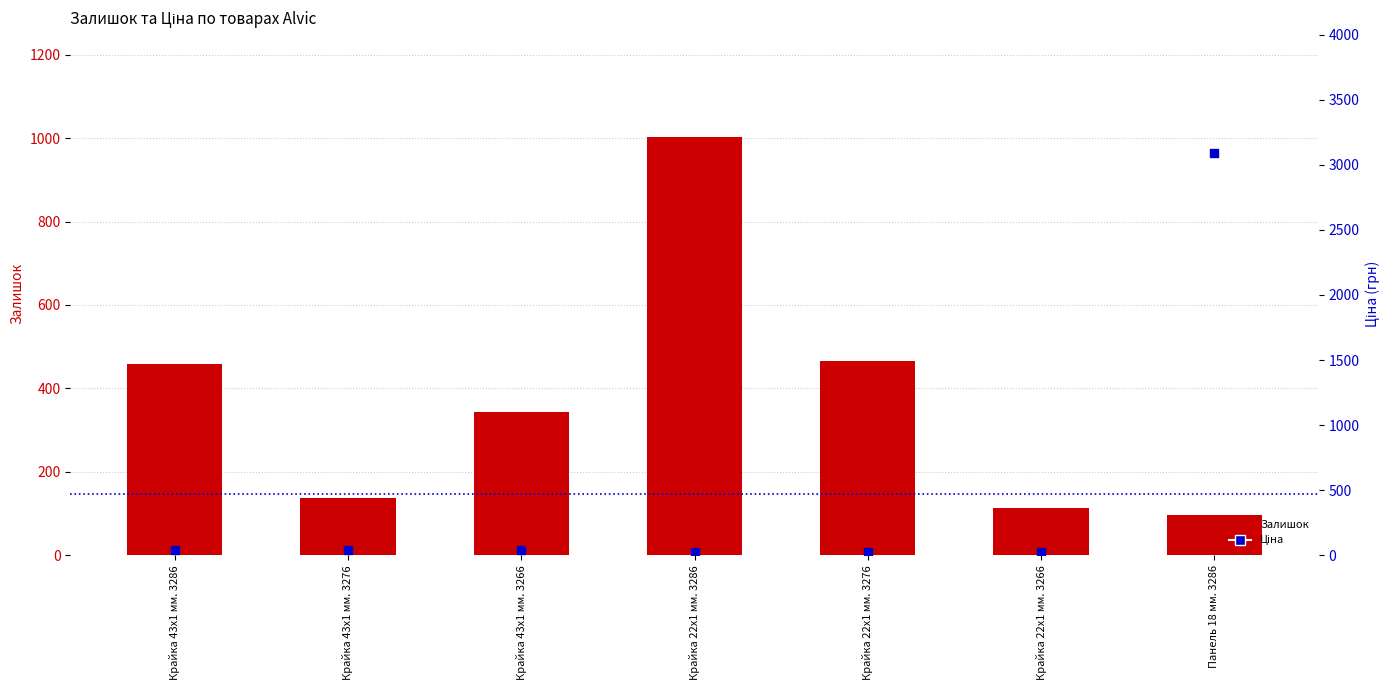

Which series has the largest total across all categories?

Ціна